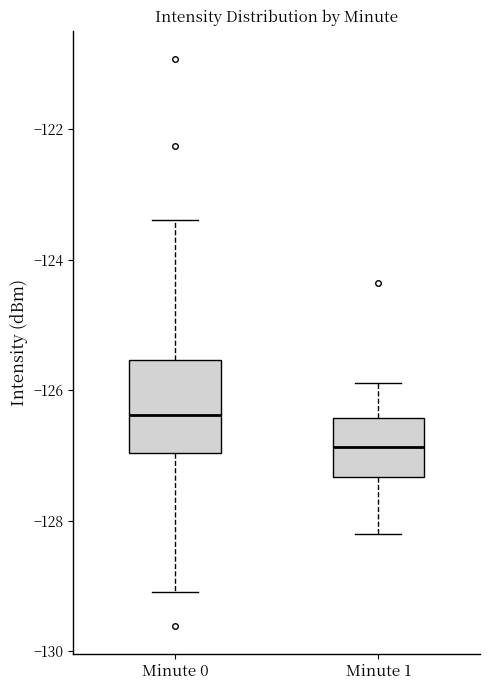

Reading left to right, read every box against the y-axis: the position of its median line, the range the box covers, and the ends of its whiskers. The values are not printed on the chart, so give them approximately, as read against the axis.

Minute 0: median -126.4, box -127.0 to -125.6, whiskers -129.0 to -123.4
Minute 1: median -126.8, box -127.4 to -126.4, whiskers -128.2 to -125.8